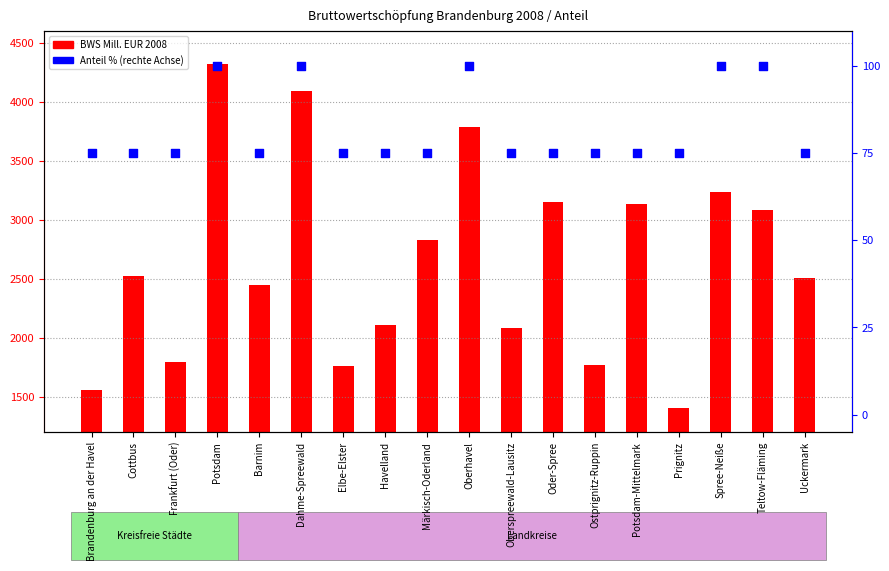

Which series has the largest total across all categories?

BWS Mill. EUR 2008